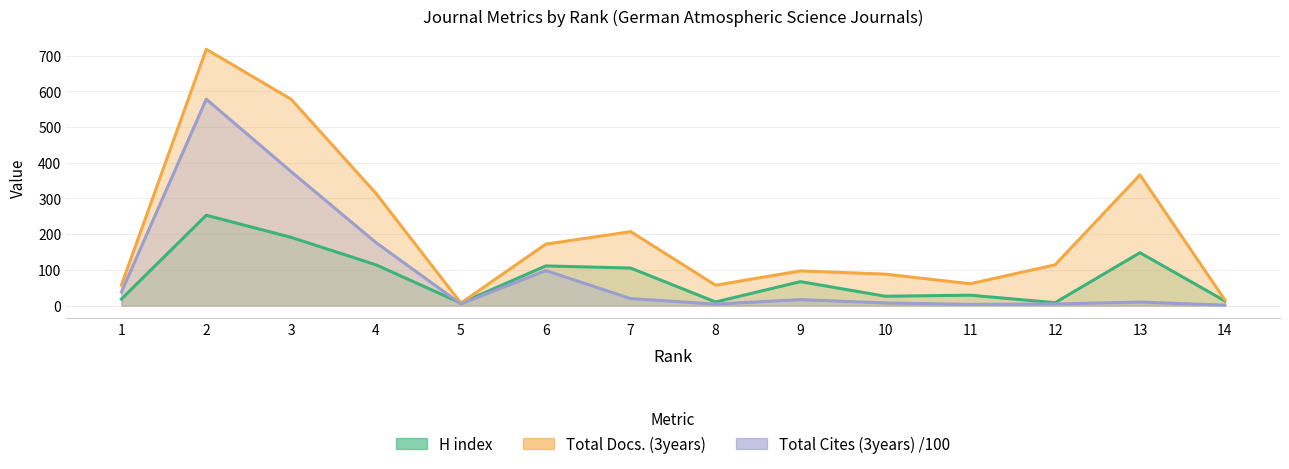

Reading left to right, what are all the values shown in this chart?

H index: 1=18.0	2=253.0	3=191.0	4=114.0	5=7.0	6=111.0	7=105.0	8=10.0	9=67.0	10=26.0	11=29.0	12=8.0	13=148.0	14=13.0
Total Docs. (3years): 1=57.0	2=718.0	3=578.0	4=314.0	5=7.0	6=172.0	7=207.0	8=57.0	9=97.0	10=88.0	11=61.0	12=114.0	13=366.0	14=16.0
Total Cites (3years) /100: 1=37.6	2=578.2	3=375.1	4=176.2	5=4.4	6=98.0	7=19.4	8=4.1	9=16.6	10=7.3	11=3.2	12=4.5	13=9.8	14=1.1